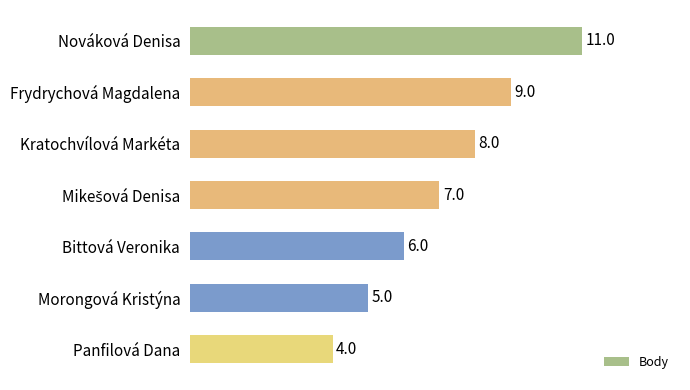

Reading bottom to top, extract all data points from this chart.

4	5	6	7	8	9	11